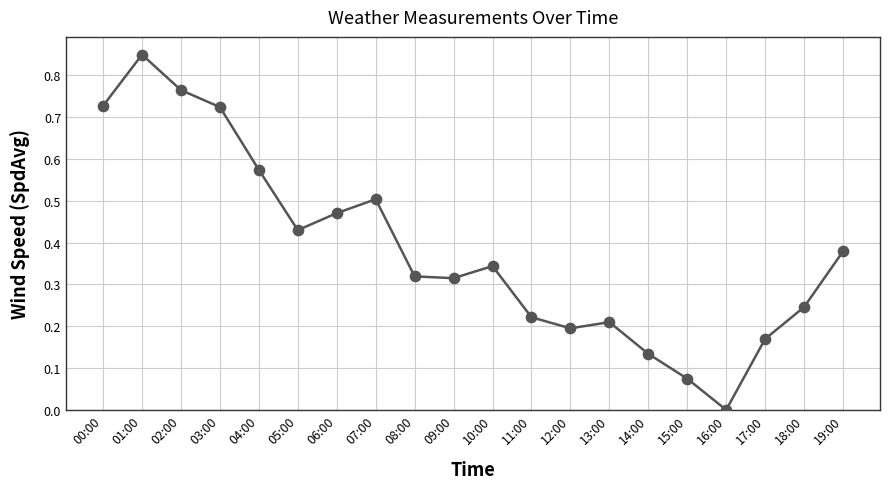

What is the change in value from 02:00 to 19:00?

-0.4